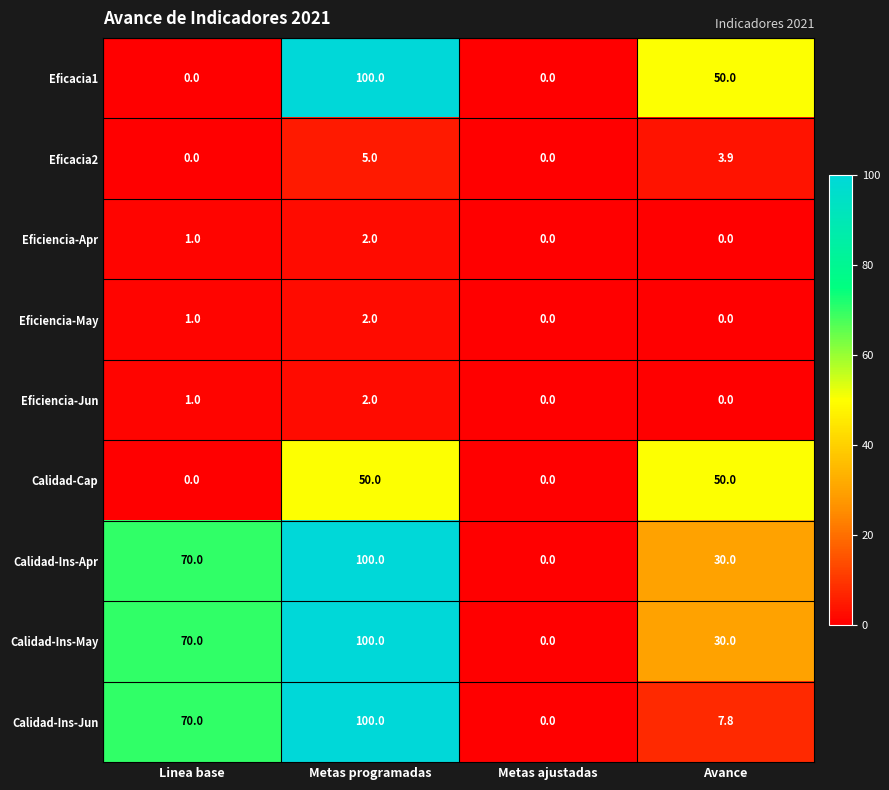

List the labels in order of Calidad-Ins-May value, largest first.

Metas programadas, Linea base, Avance, Metas ajustadas